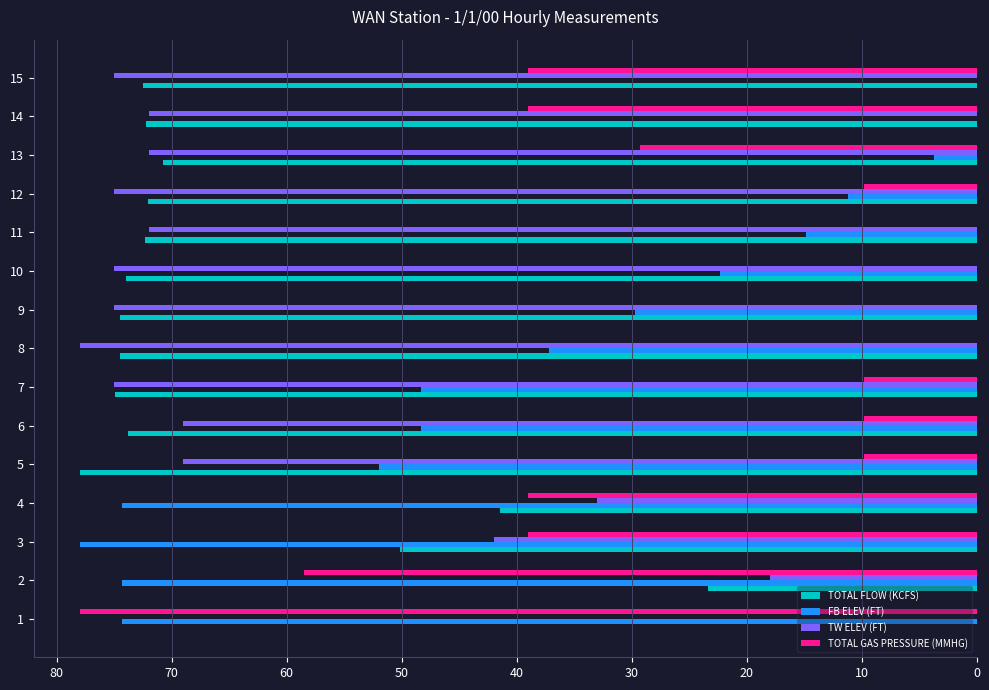

Which series has the largest total across all categories?

TOTAL FLOW (KCFS)